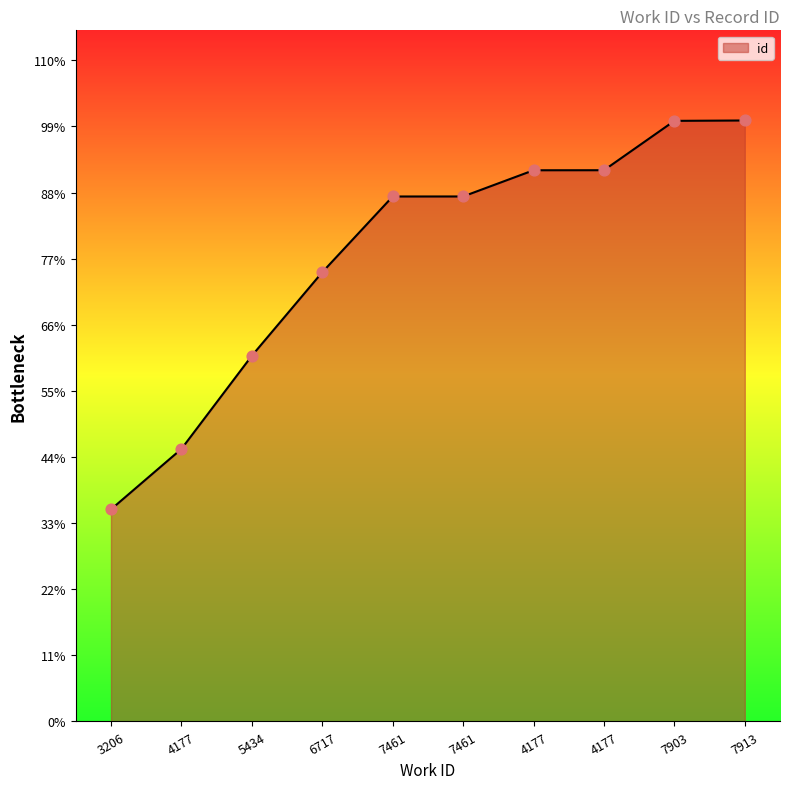

What is the change in value from 6717 to 7461?

+3013